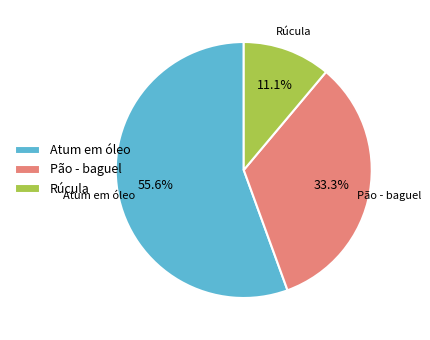

Does Pão - baguel account for over 50% of the chart?

No